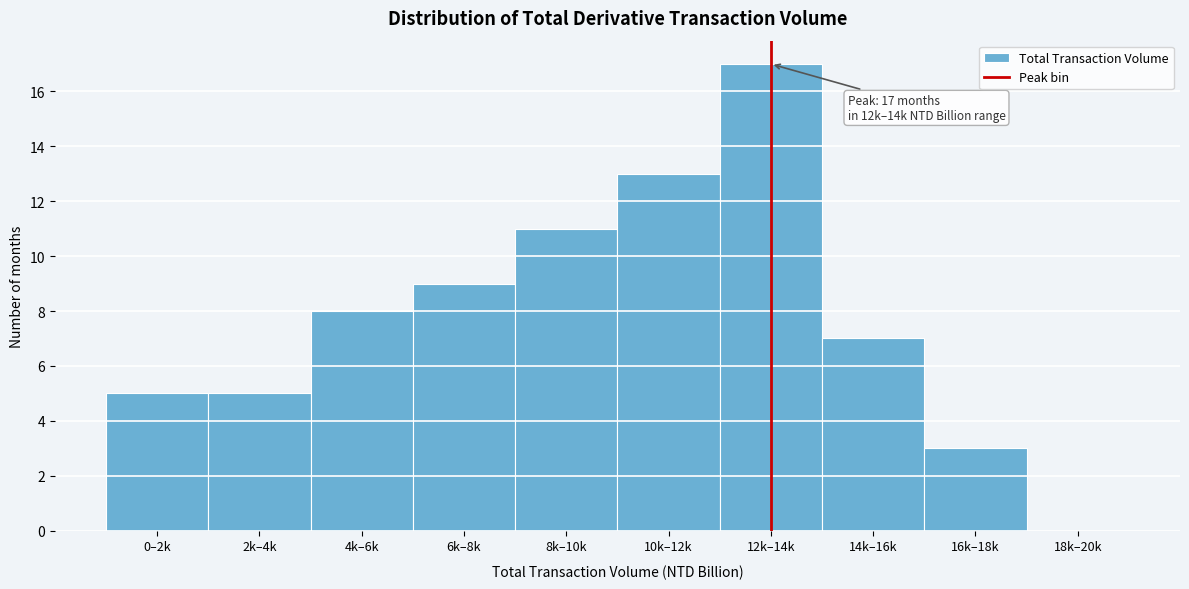

Reading left to right, list all the values displayed in this chart.

0–2k=5	2k–4k=5	4k–6k=8	6k–8k=9	8k–10k=11	10k–12k=13	12k–14k=17	14k–16k=7	16k–18k=3	18k–20k=0